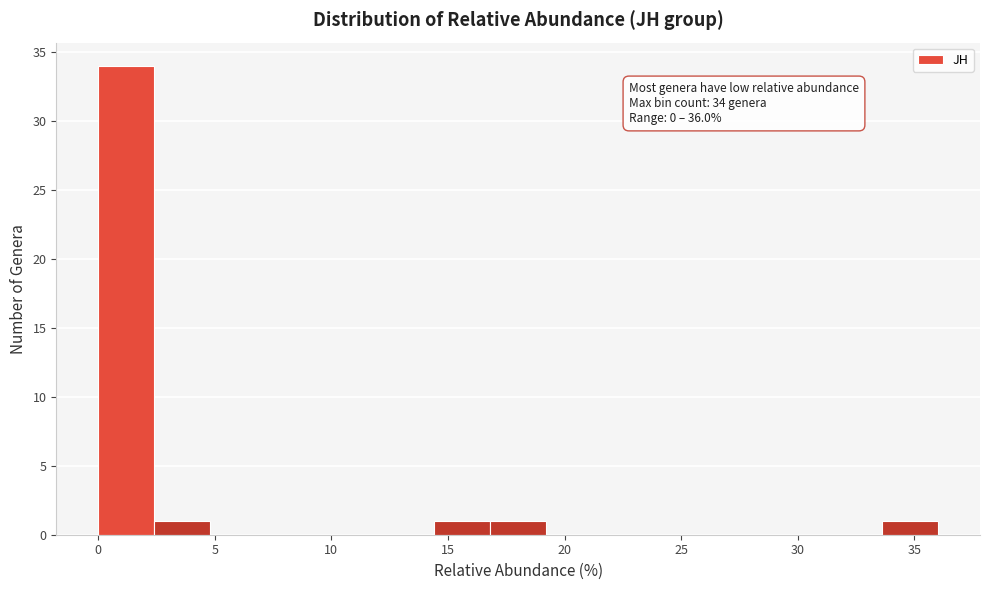

Over which range of the x-axis is the bar tallest?

0.0 to 2.5